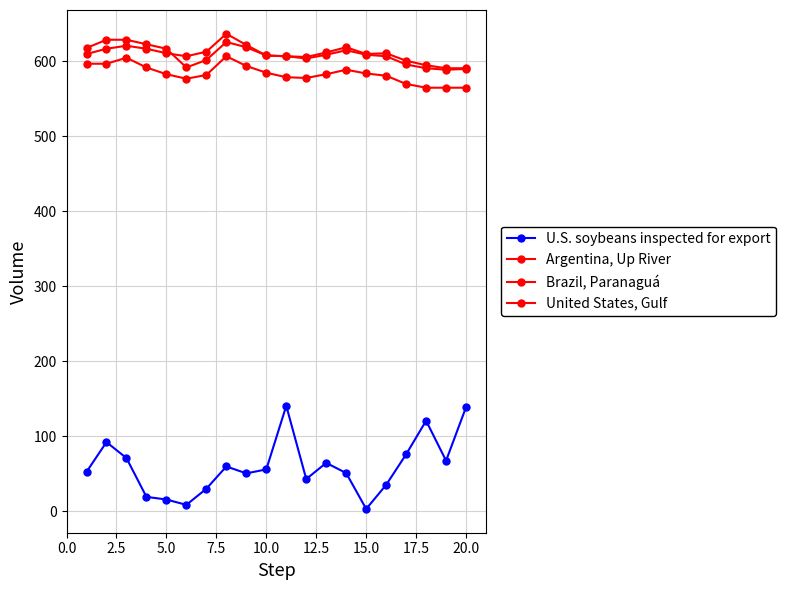

Does the chart display data point markers on the line(s)?

Yes